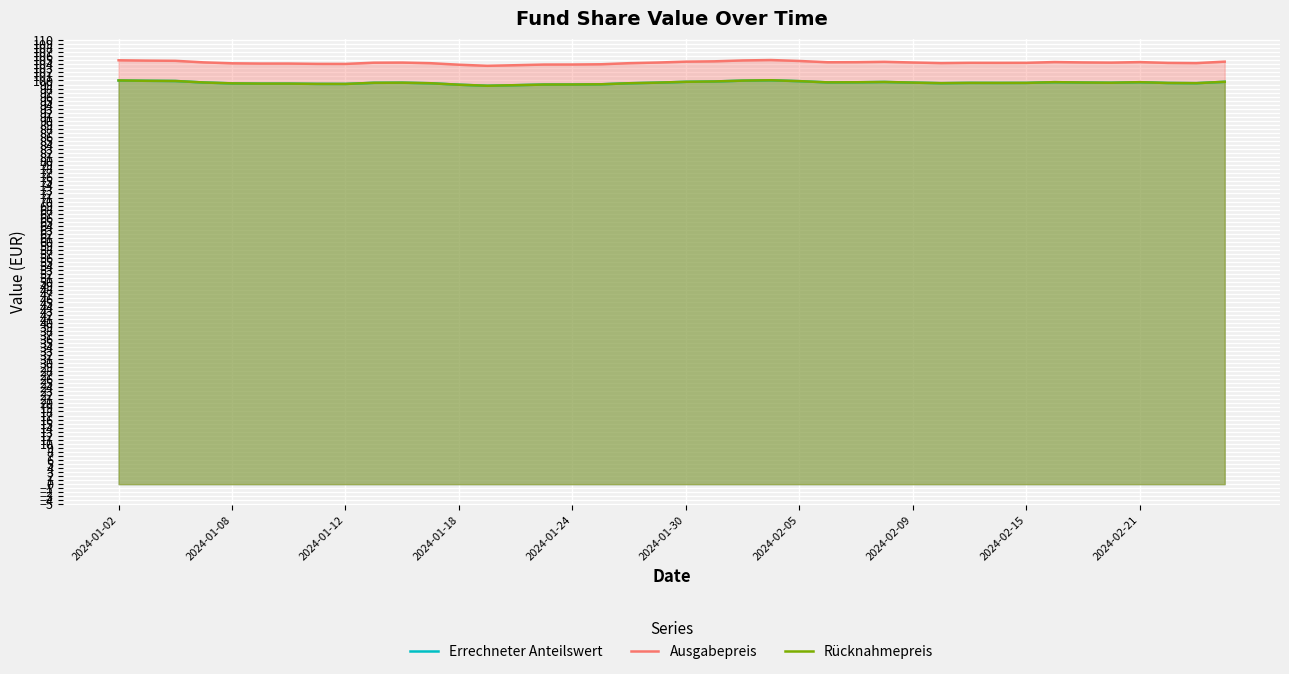

How many interior local peaks does the Ausgabepreis series have?

6